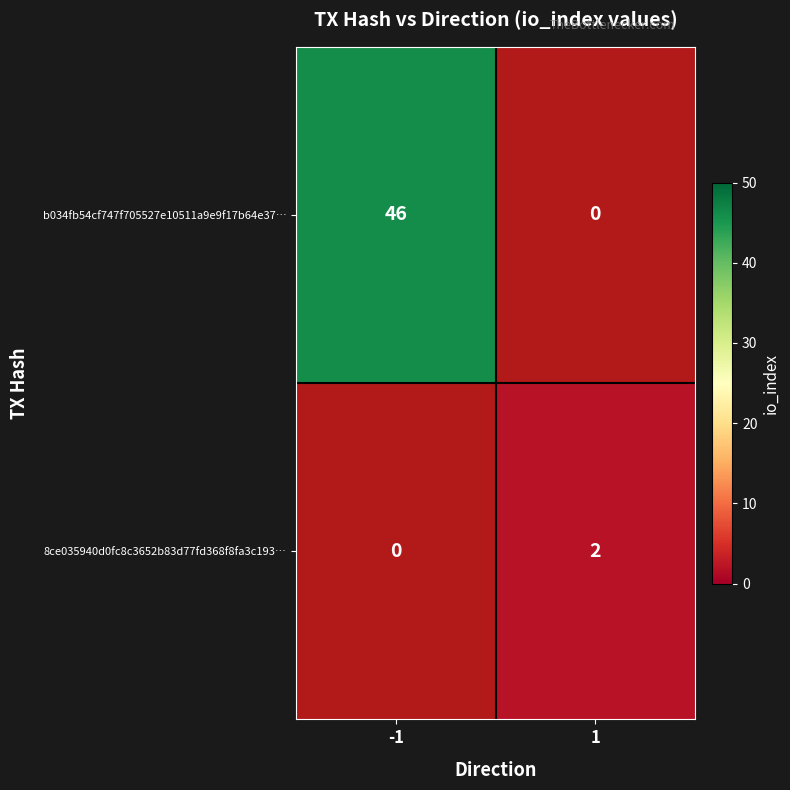

The 8ce035940d0fc8c3652b83d77fd368f8fa3c193… series shows 3 at 1. True or false?

False